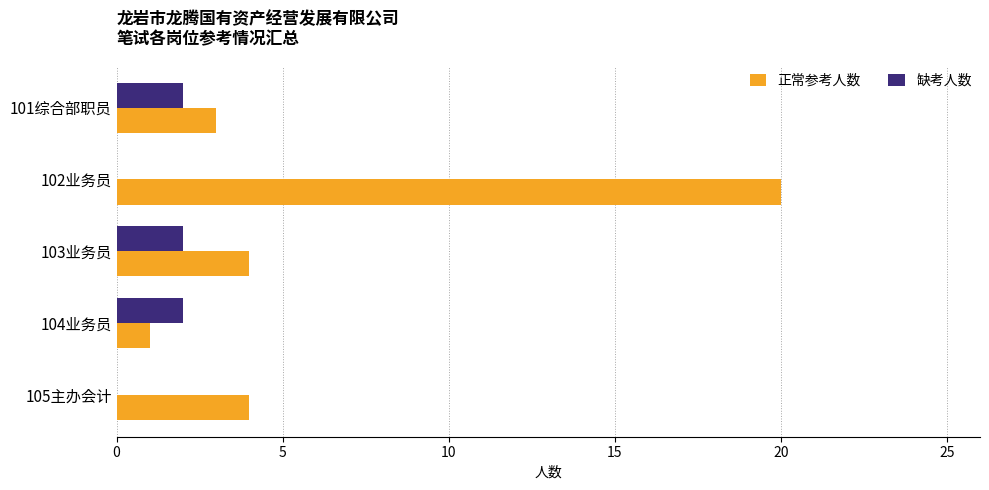

What is the sum of the 缺考人数 values at 104业务员 and 101综合部职员?

4